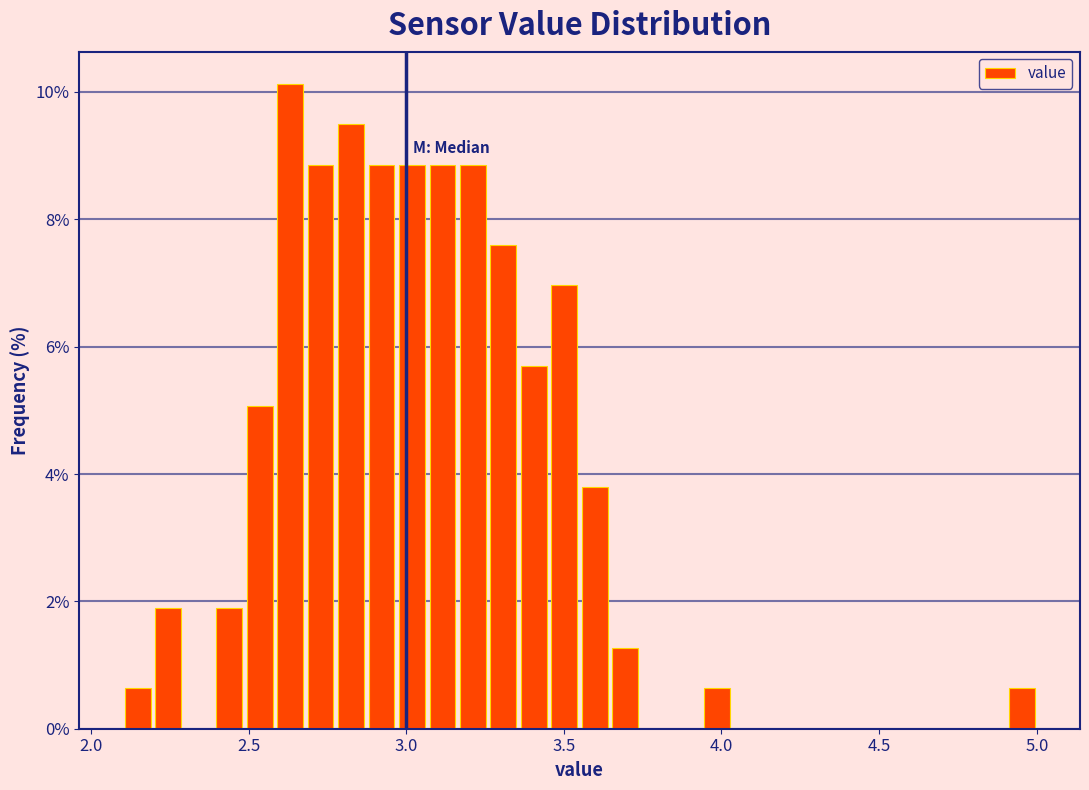

Around what value on the x-axis is the tallest bar? Give the approximate position of its centre, as read against the axis.

2.65